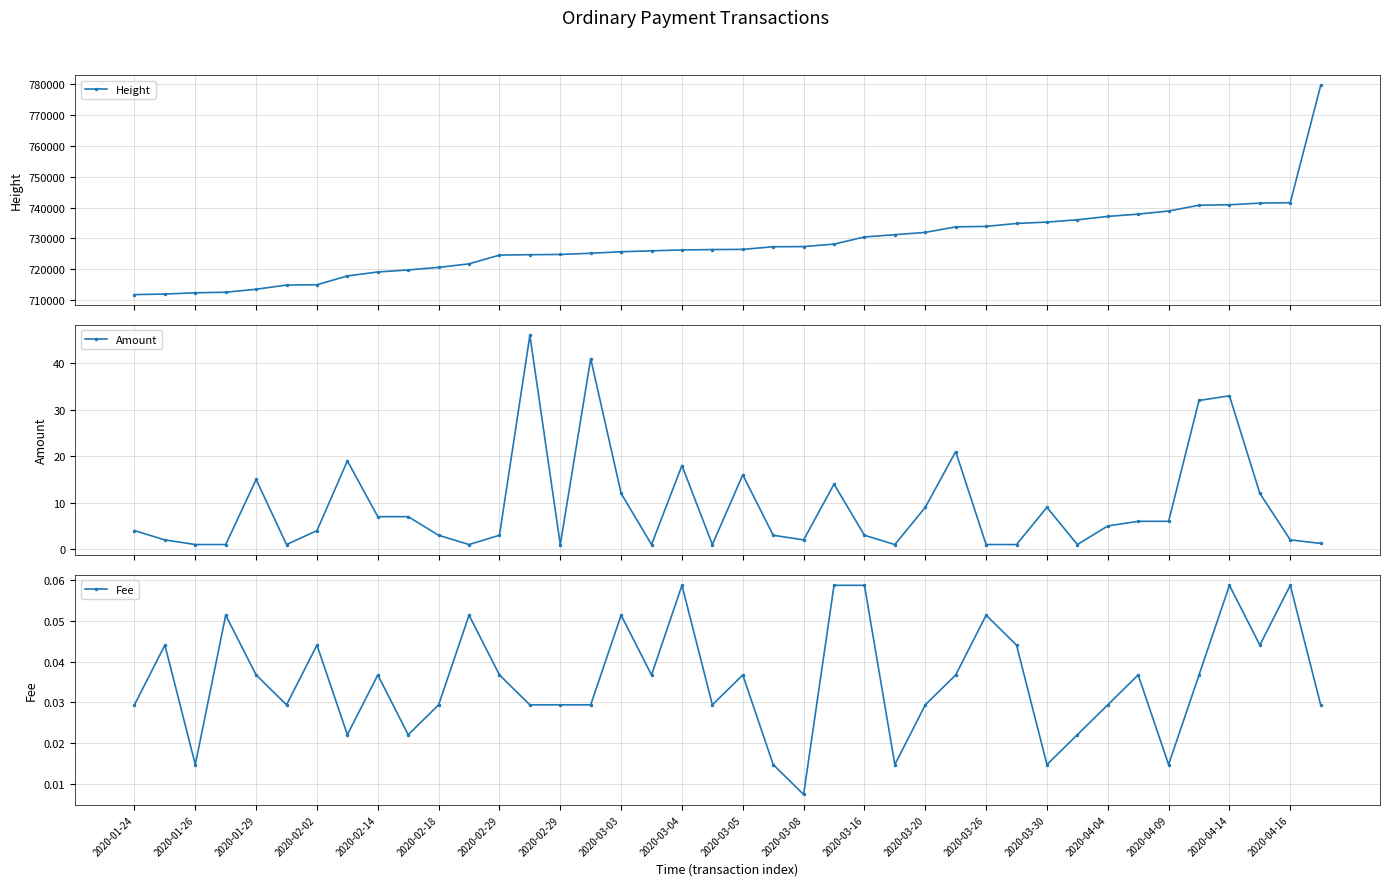

True or false: Amount has more than 1 points higher than both neighbors.

True